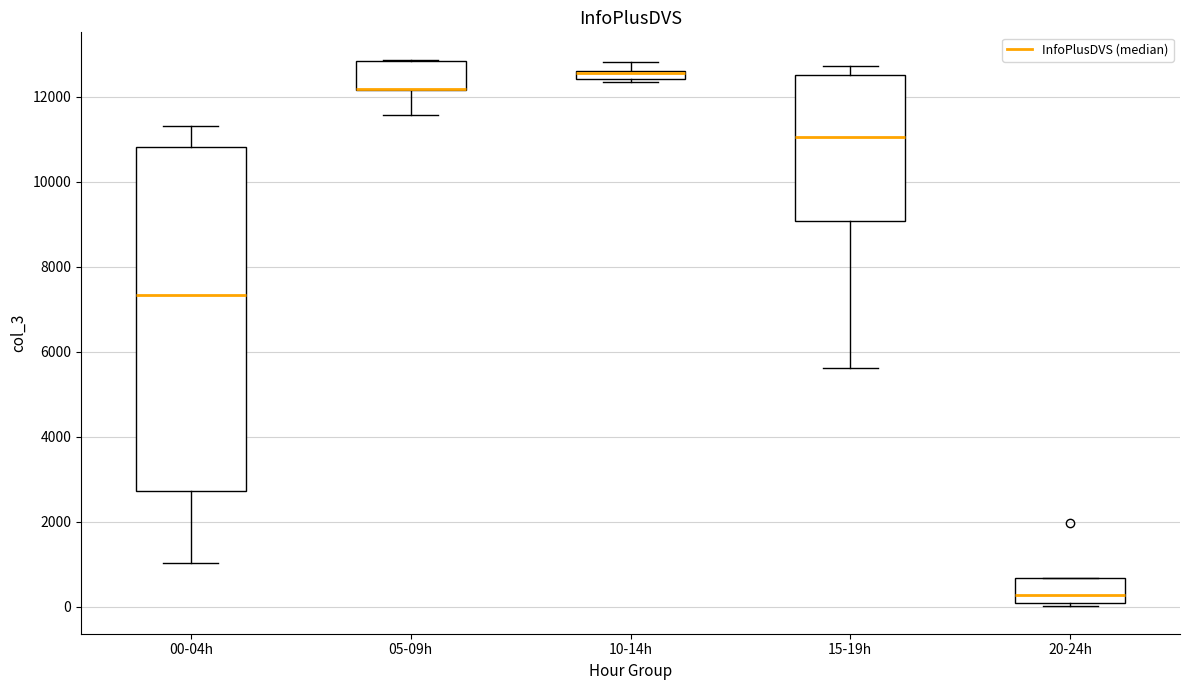

Where does the lower whisker of the box for 00-04h end on the y-axis? The values are not printed on the chart, so give them approximately, as read against the axis.

1000